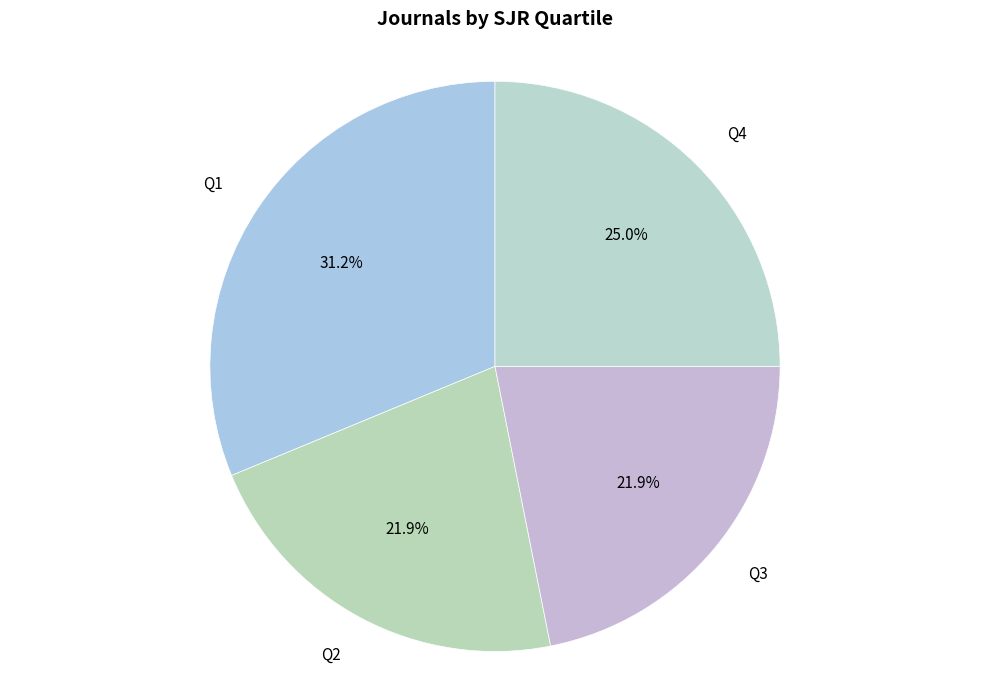

Which slice is the largest?

Q1